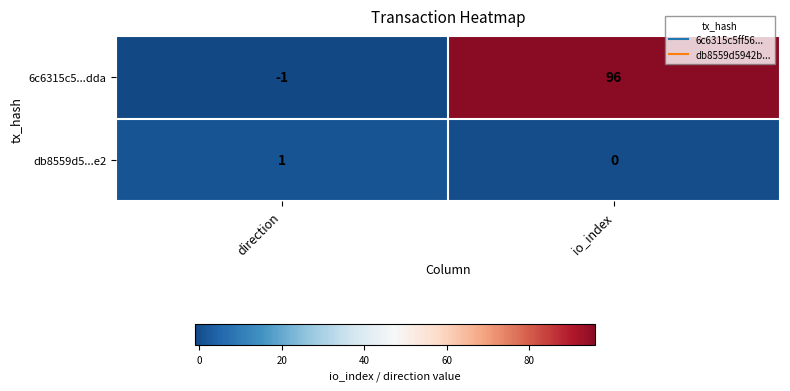

Reading left to right, extract all data points from this chart.

6c6315c5...dda: -1	96
db8559d5...e2: 1	0